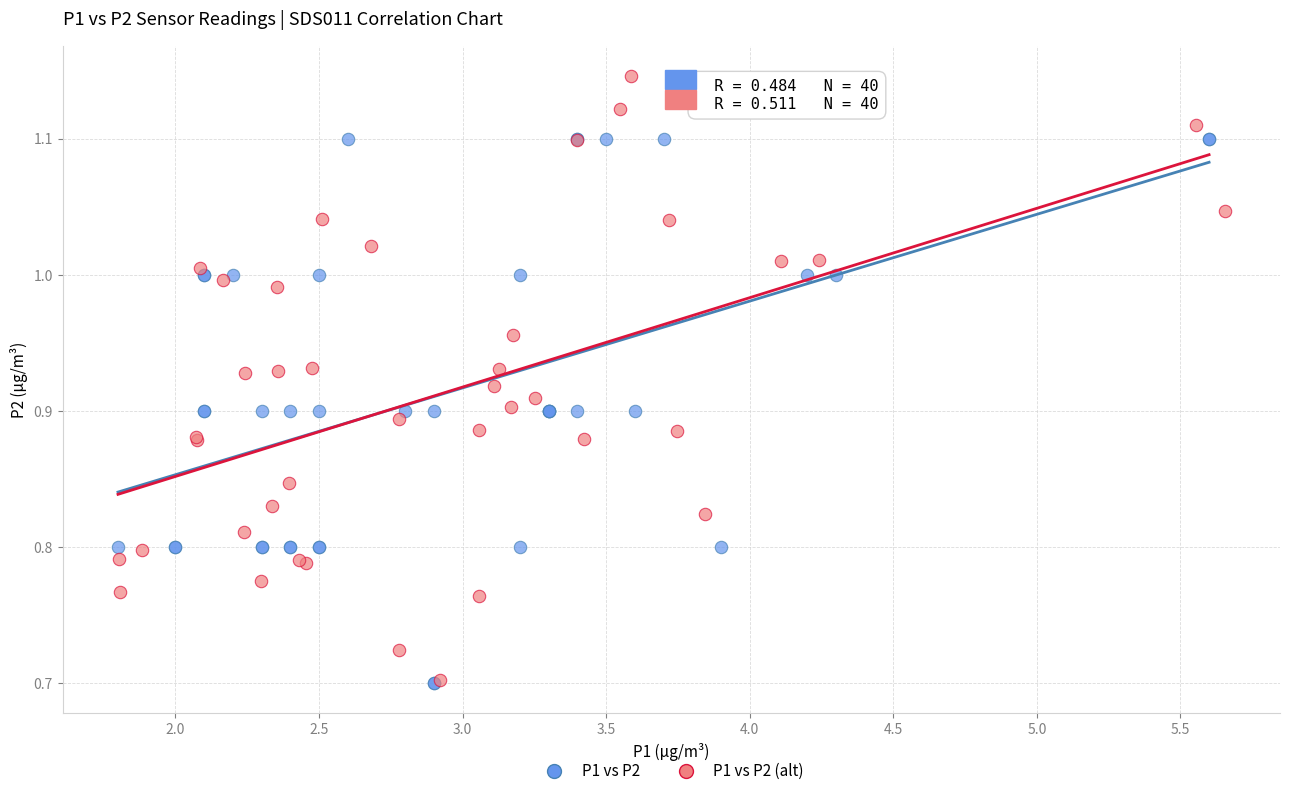

Which series has the largest Y range (max minus min)?

P1 vs P2 (alt)